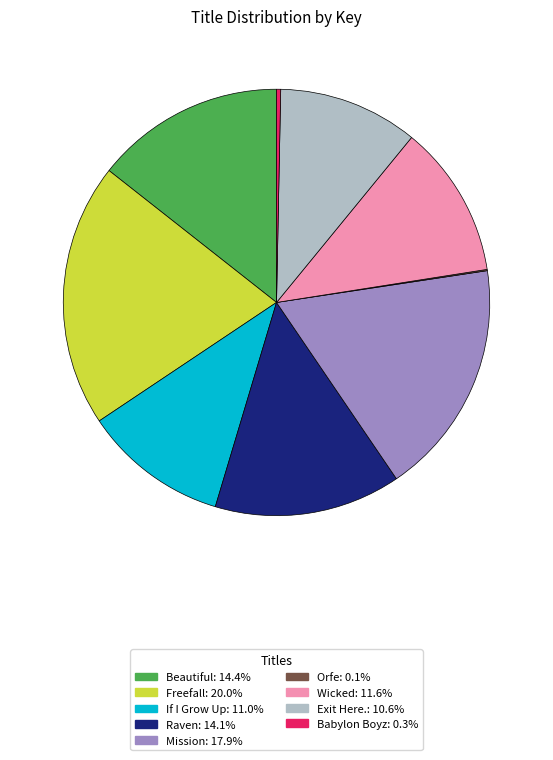

The Mission slice represents 18% of the pie. True or false?

True